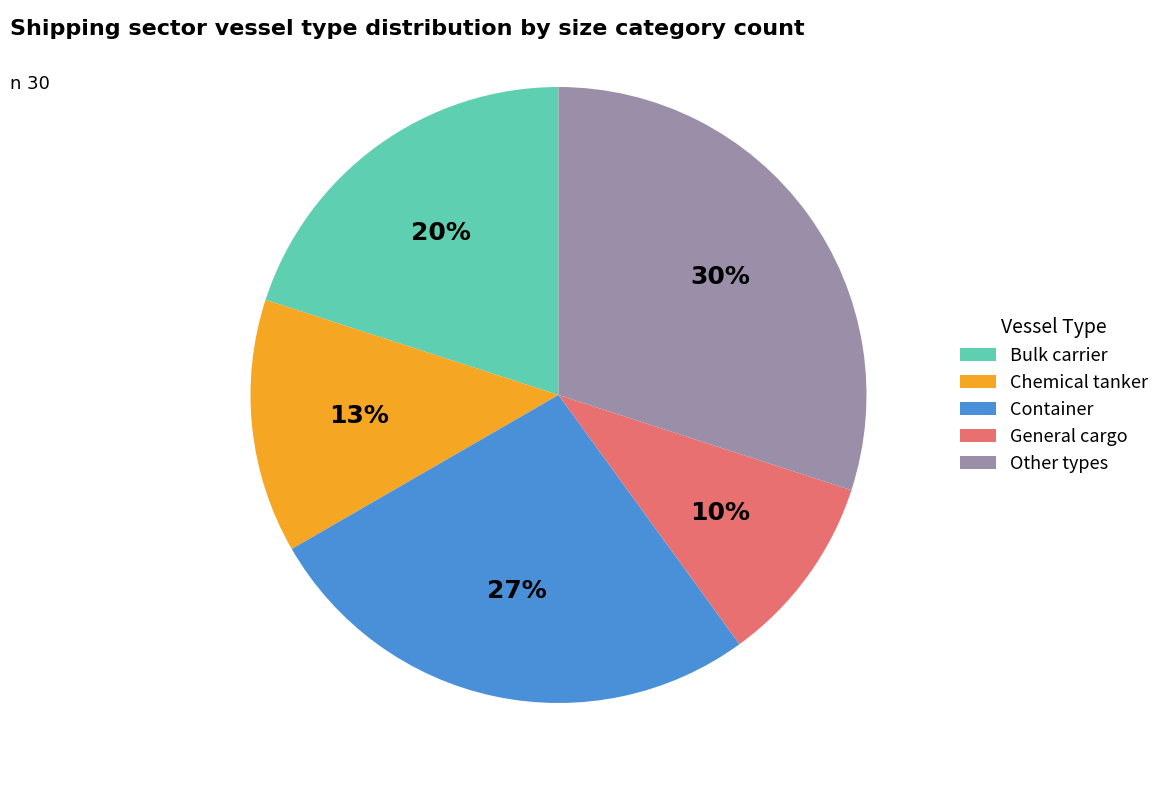

True or false: Chemical tanker accounts for 23% of the total.

False